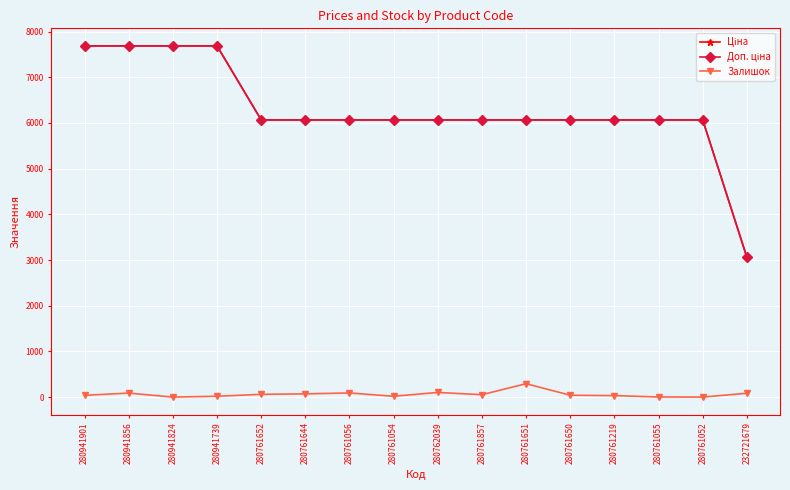

At how many categories does at least one series exceed 2180?

16